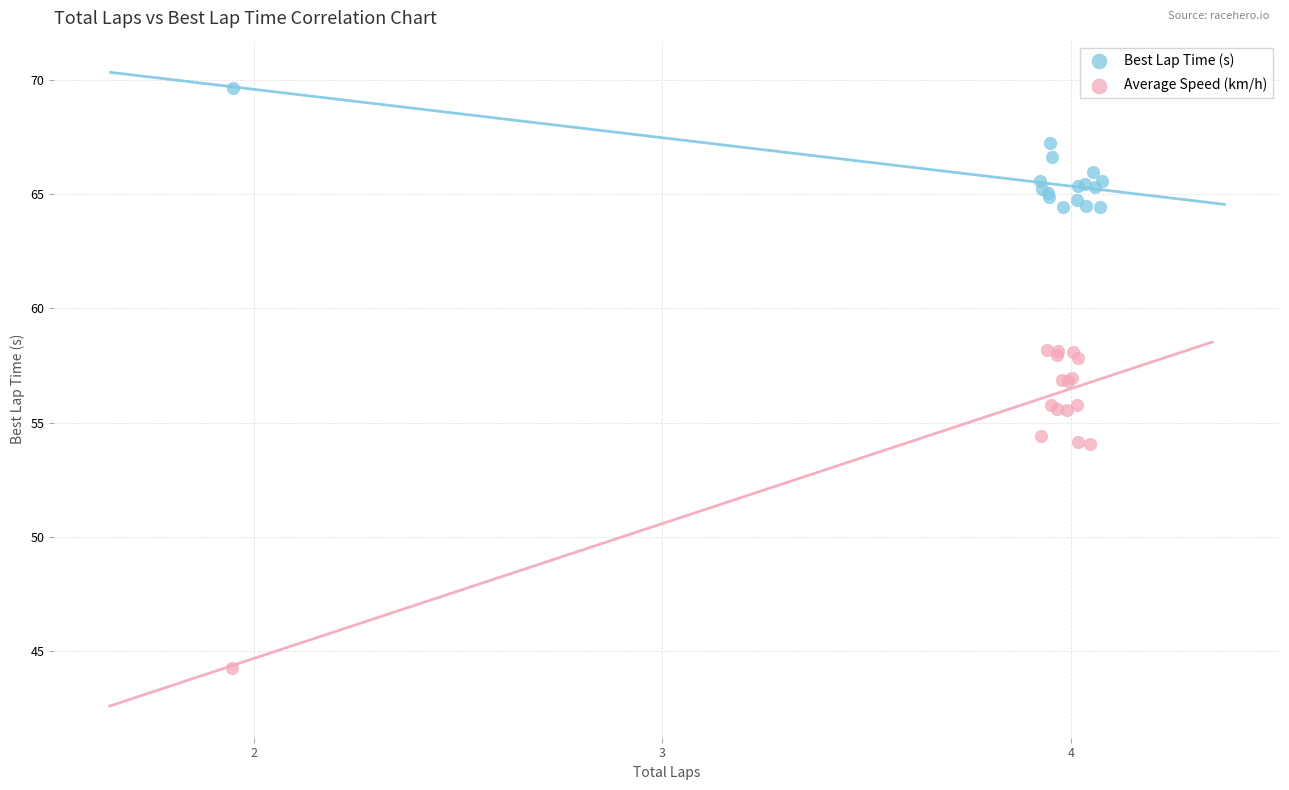

Which series reaches the maximum Y coordinate?

Best Lap Time (s)